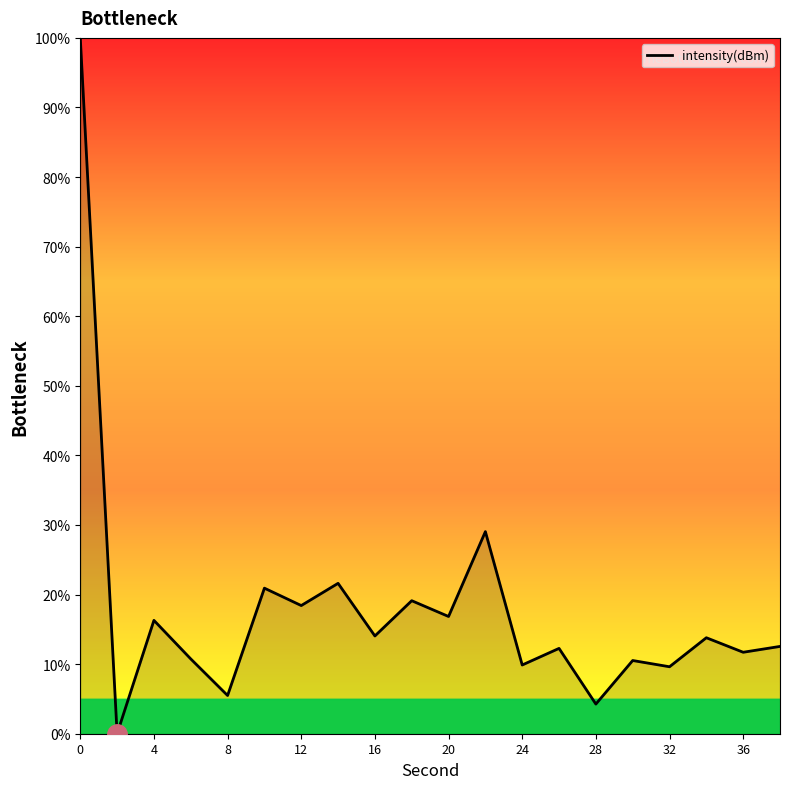

How many lines are shown in the chart?

1